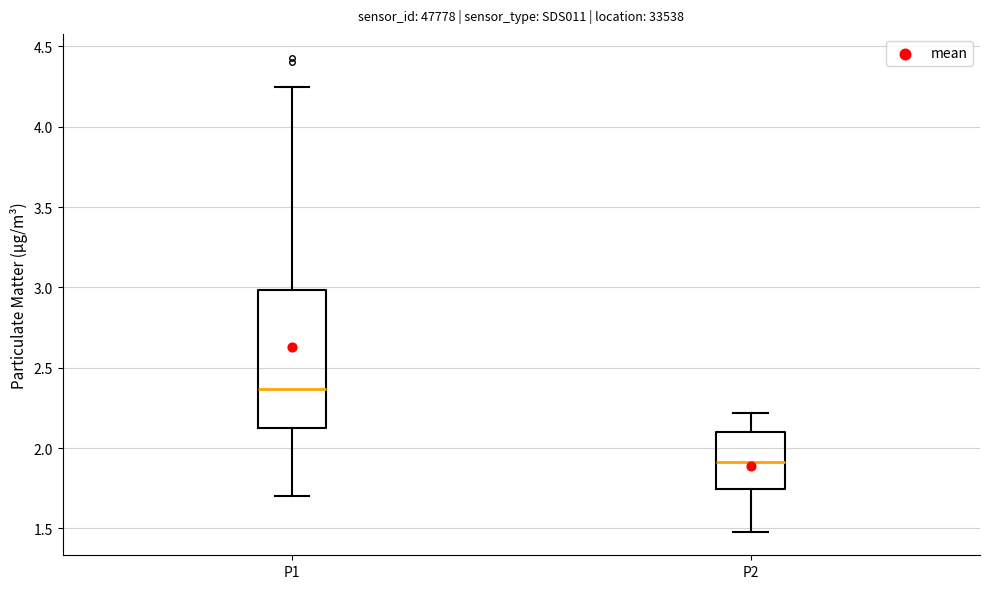

Reading left to right, transcribe this box plot: for each box, give where its median line is, the range the box spans, and where its two whiskers end, as read against the y-axis. The values are not printed on the chart, so give them approximately, as read against the axis.

P1: median 2.35, box 2.10 to 3.00, whiskers 1.70 to 4.25
P2: median 1.90, box 1.75 to 2.10, whiskers 1.50 to 2.20